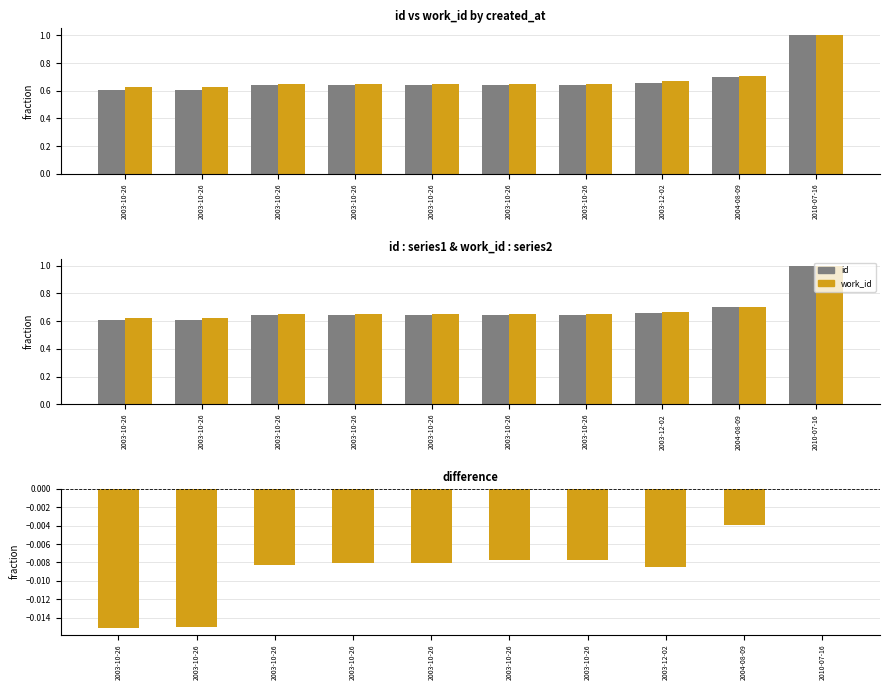

What is the sum of all id values?

6.8